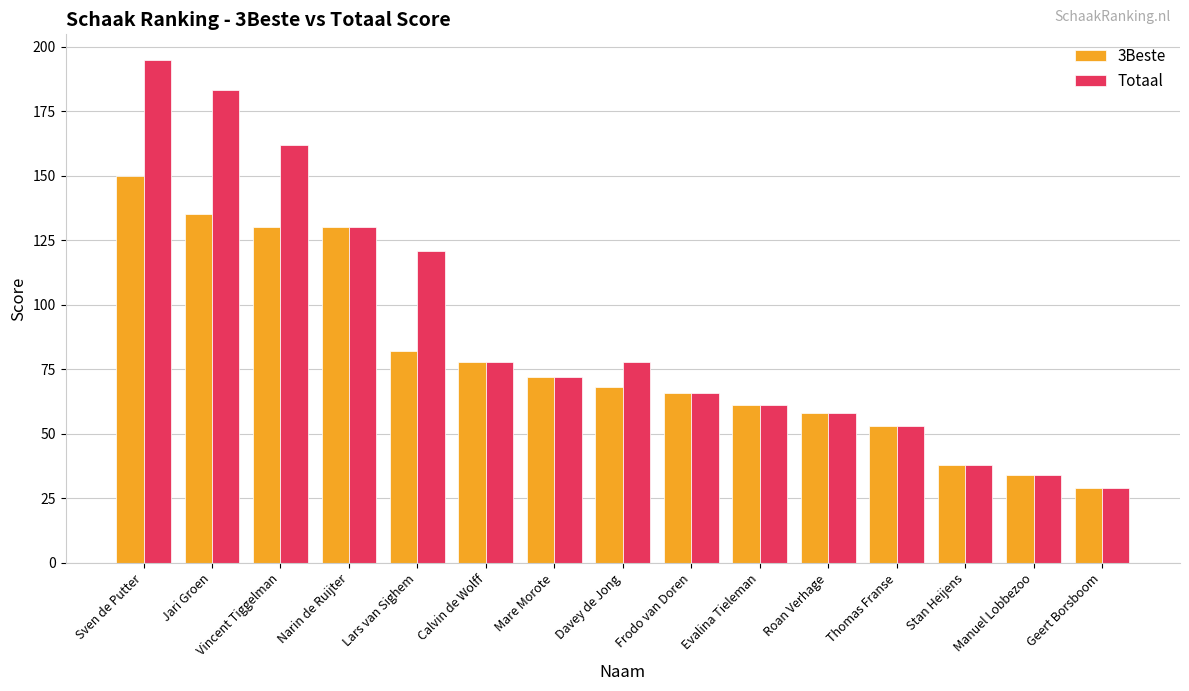

Is it true that Totaal equals 58 at Roan Verhage?

True